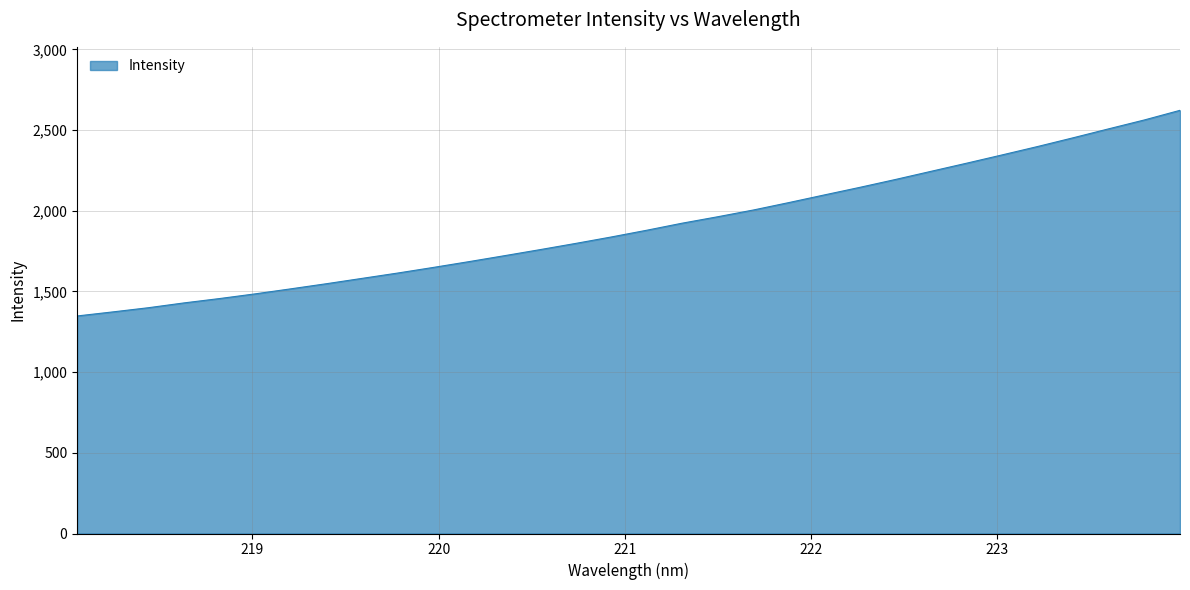

What is the minimum value shown in the chart?

1348.0